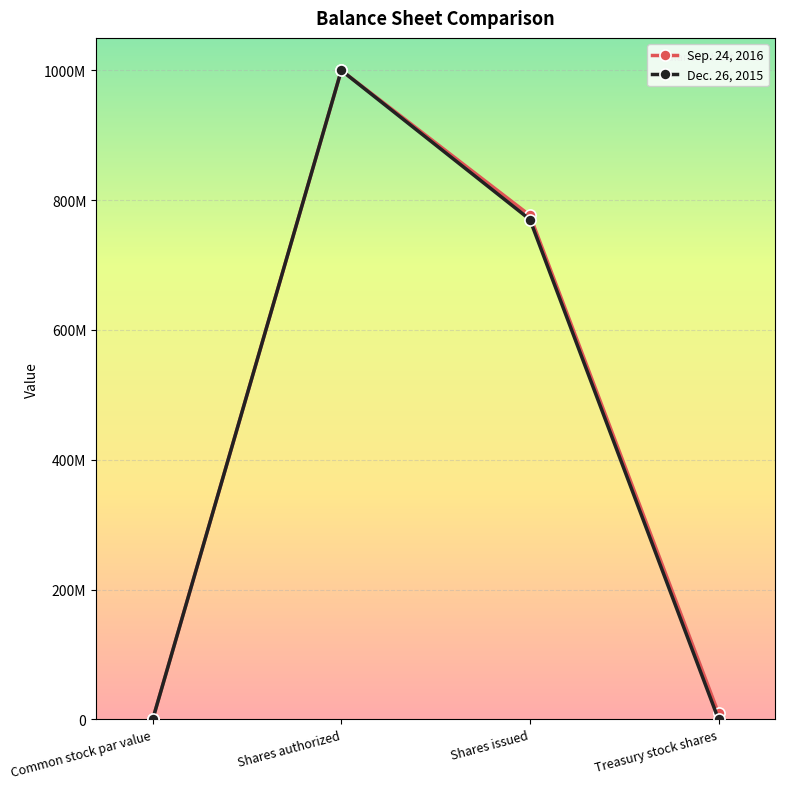

What are all the series names shown in the legend?

Sep. 24, 2016, Dec. 26, 2015